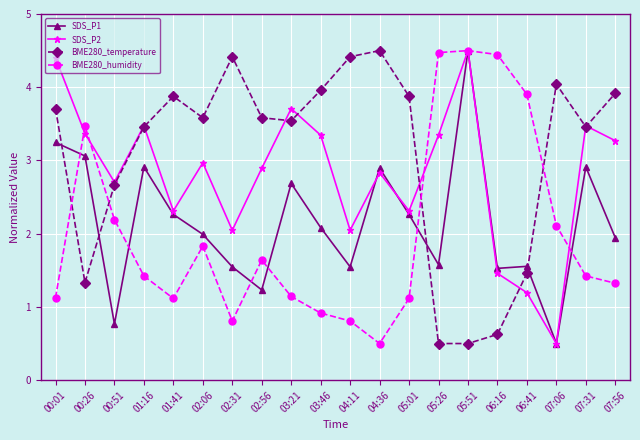

At which label does SDS_P1 reach its minimum?

07:06